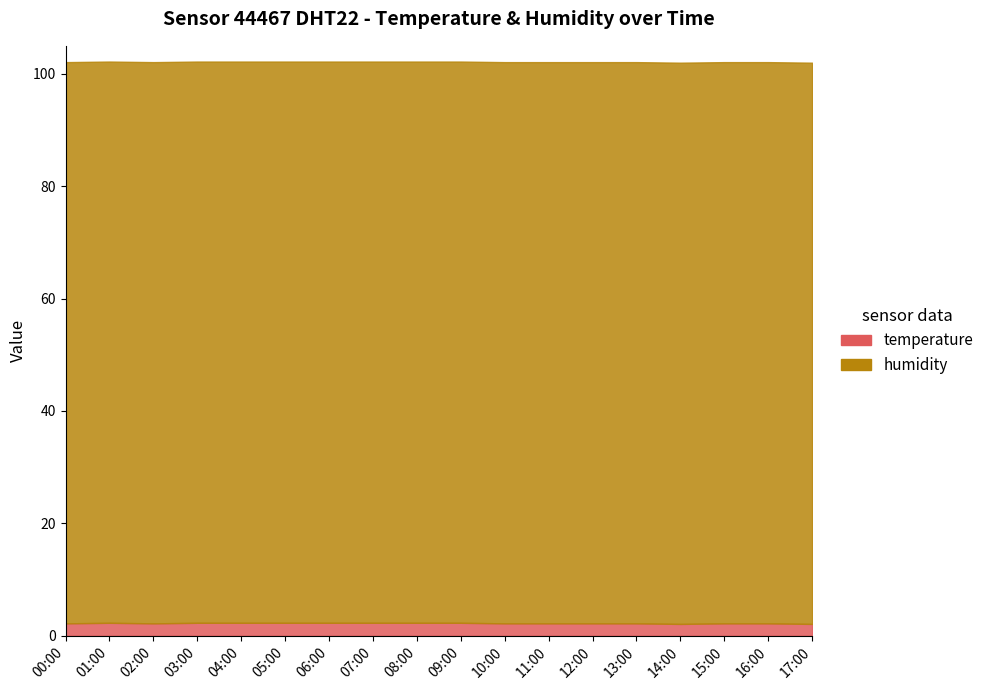

How many points are lower than both their immediate neighbors (excluding endpoints)?

2